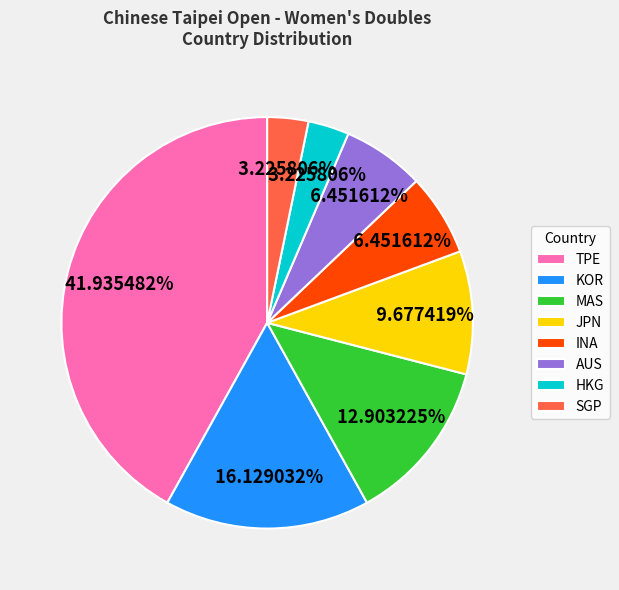

To the nearest percent, what is the difference between the largest and smallest slice percentages?

39%